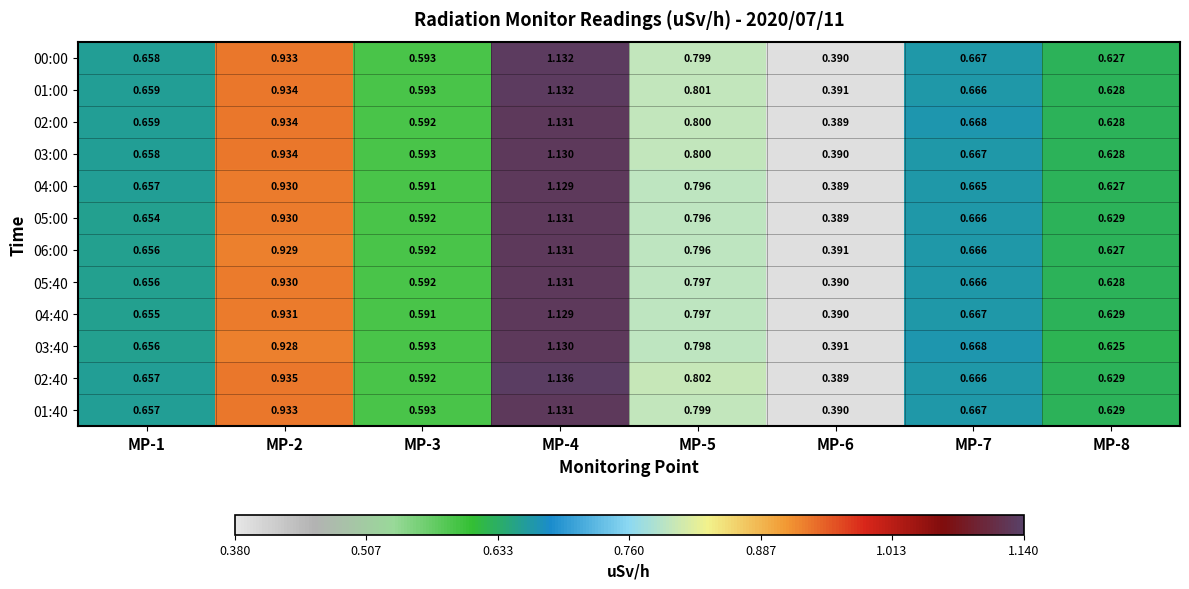

Is the value of 05:40 at MP-3 greater than the value of 02:00 at MP-8?

No